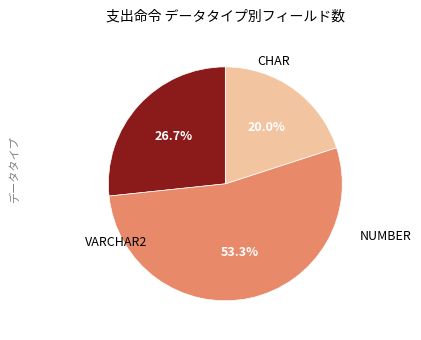

Count the number of slices in the pie.

3